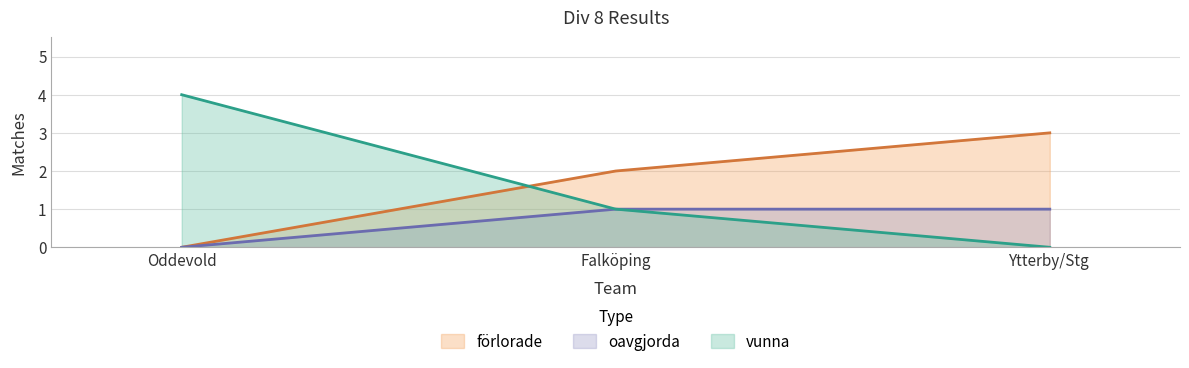

List the series in order of their peak value, highest first.

vunna, förlorade, oavgjorda